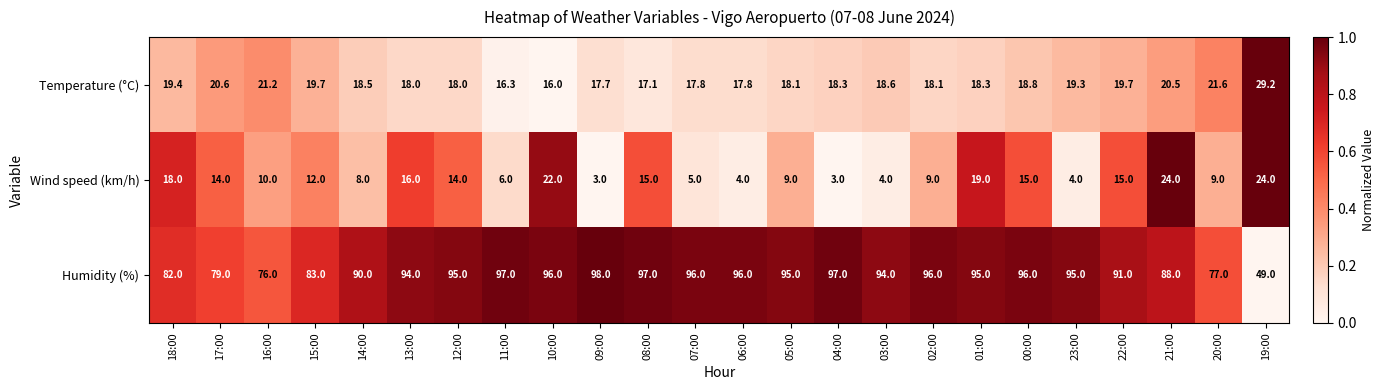

What is the difference between the second highest and second lowest values in the Wind speed (km/h) series?

21.0